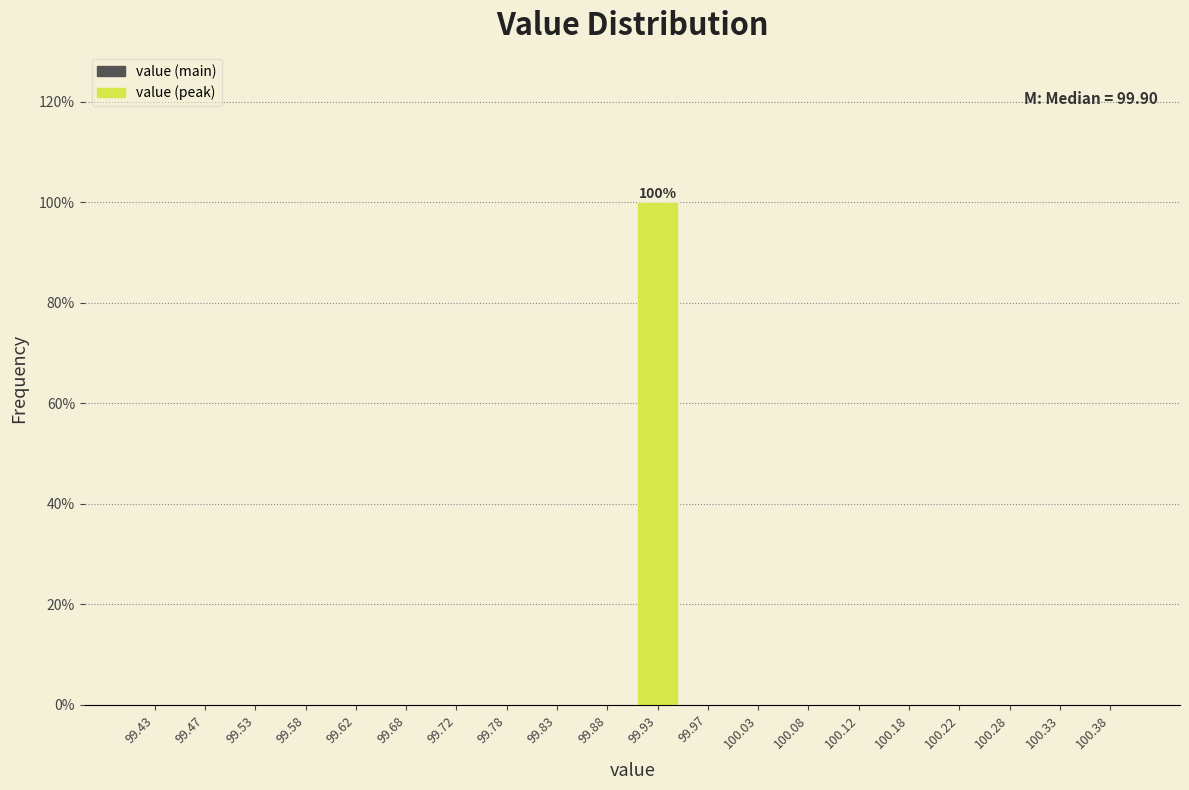

Which range on the x-axis has the tallest bar?

99.90 to 99.95